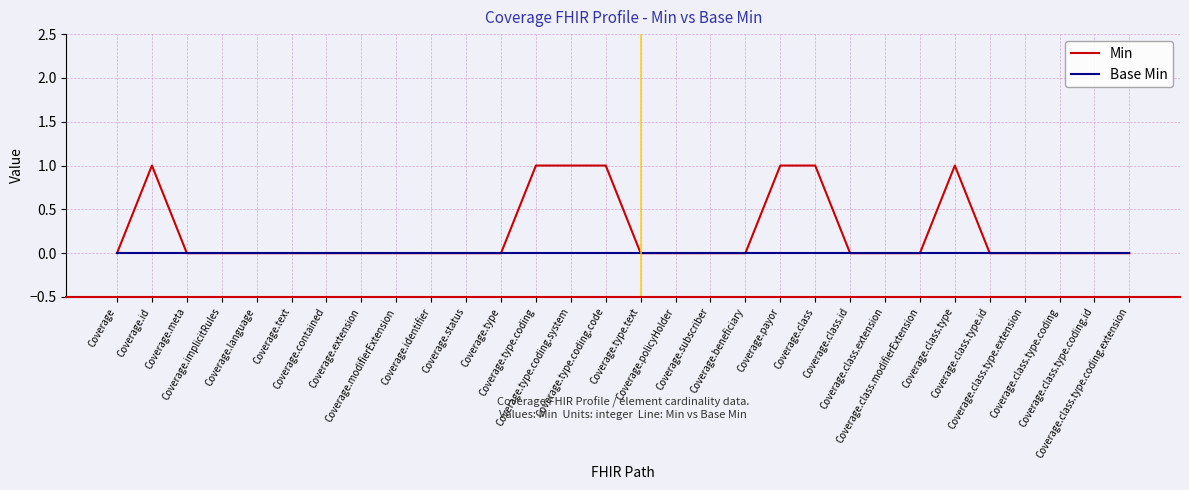

Count the number of data series in this chart.

2